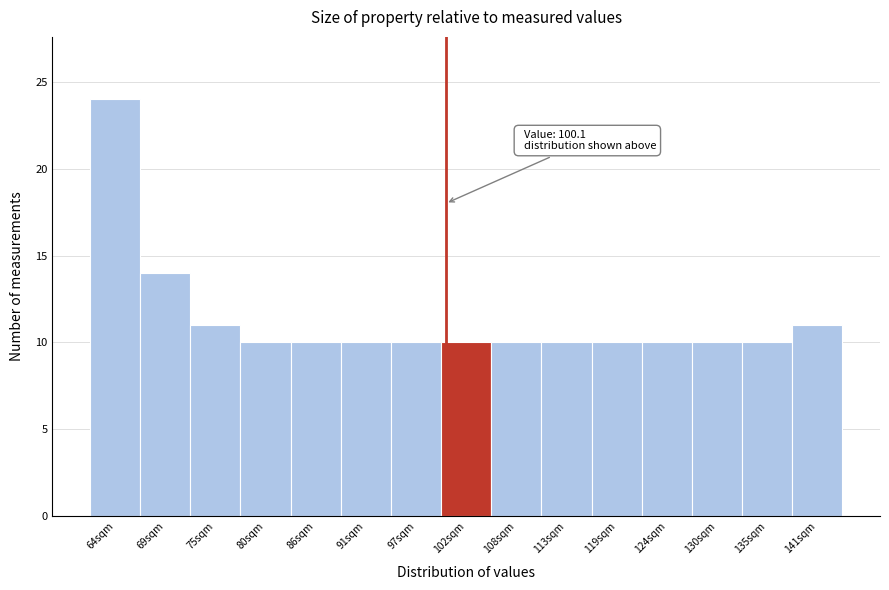

Which range on the x-axis has the tallest bar?

61.1 to 66.6